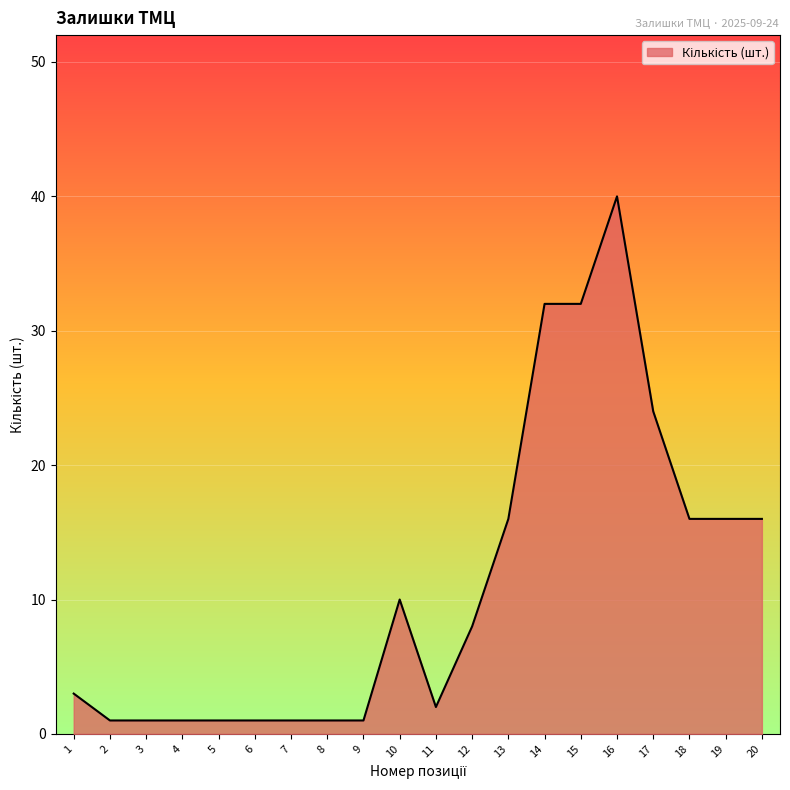

What is the greatest value displayed?

40